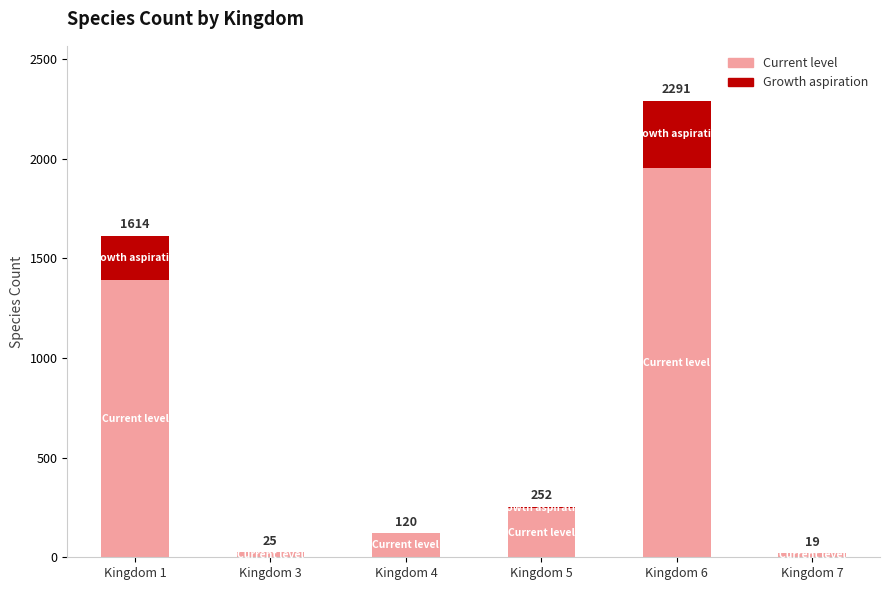

What is the total value across all series at Kingdom 7?

19